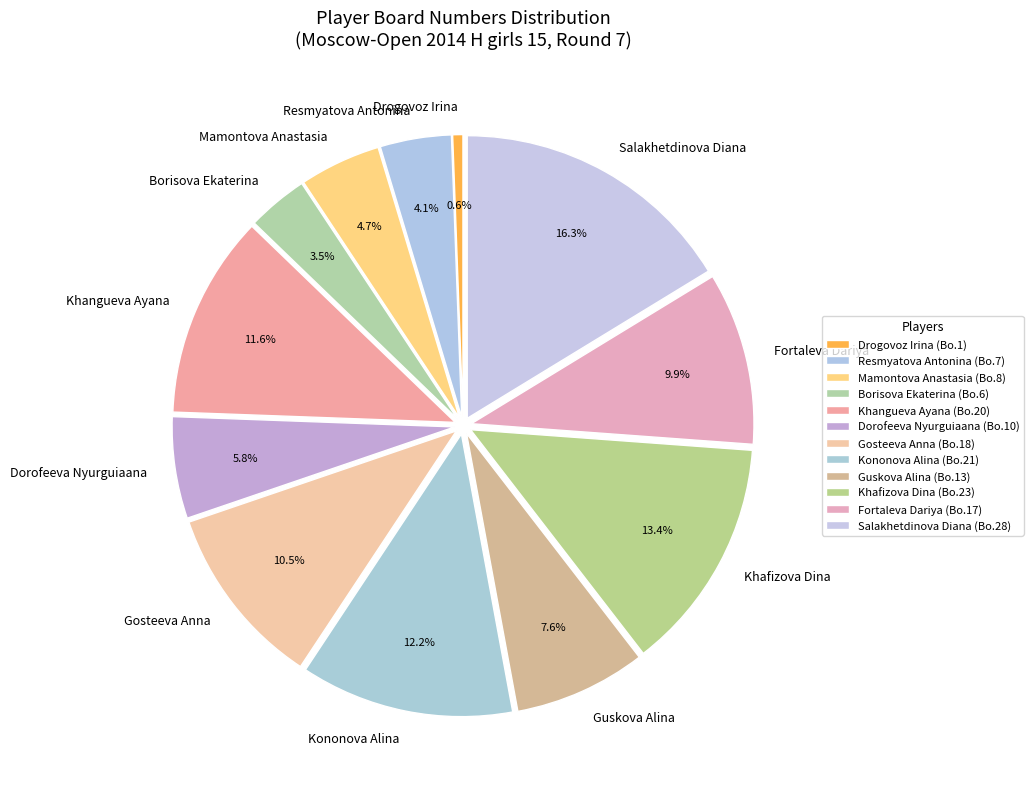

What is the smallest slice in the pie chart?

Drogovoz Irina